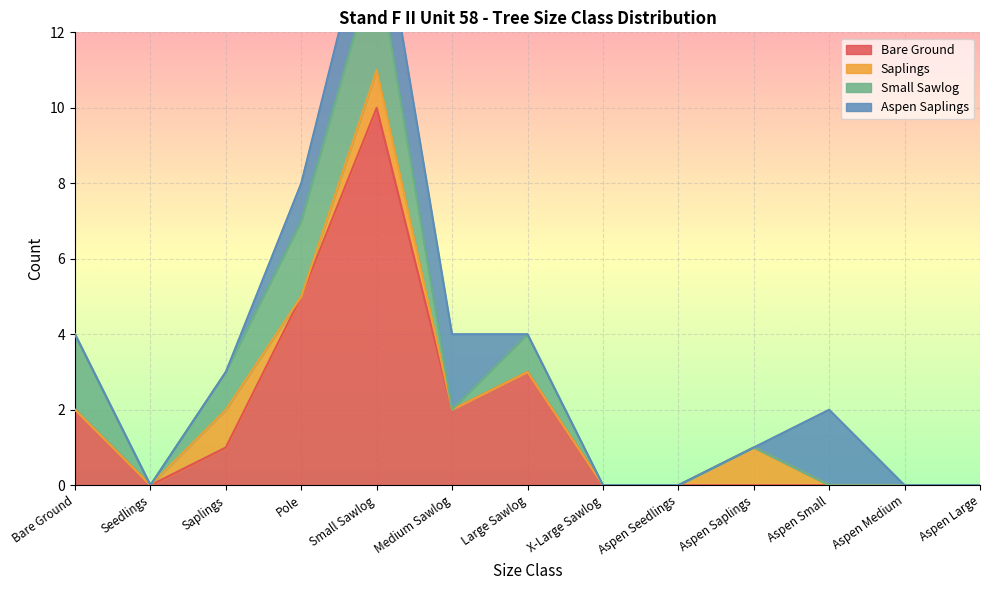

How many lines are shown in the chart?

4